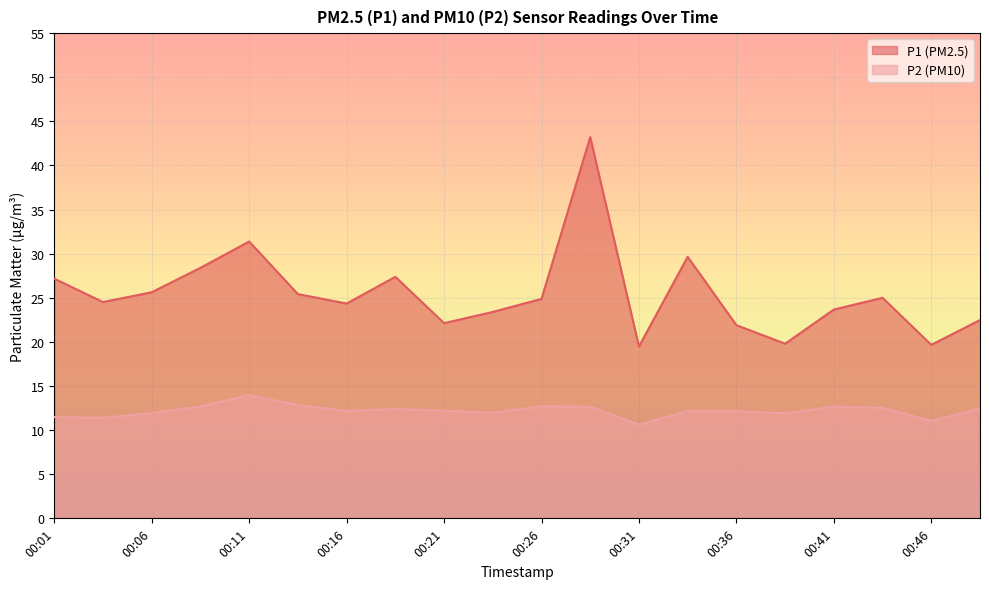

What is the maximum value for P2?

14.0